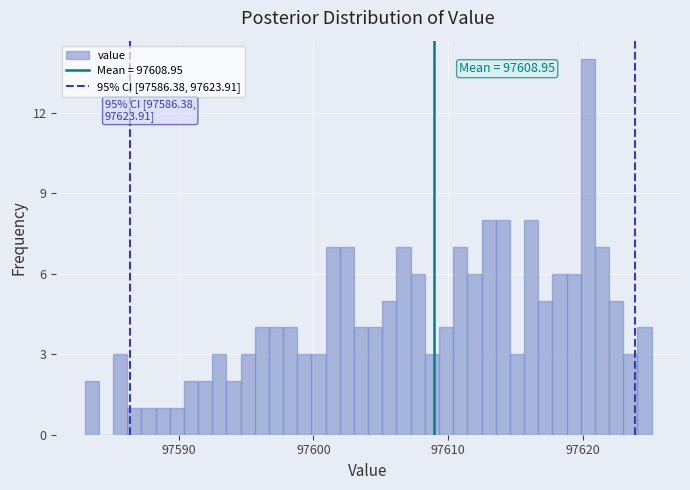

Around what value on the x-axis is the tallest bar? Give the approximate position of its centre, as read against the axis.

97620